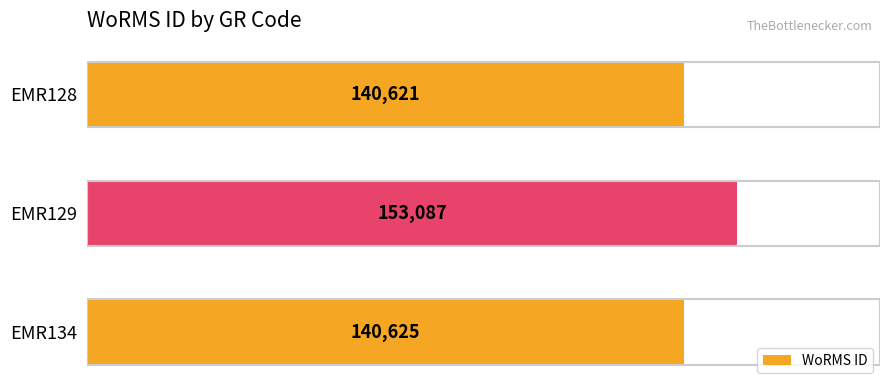

At which label is the value closest to 146854?

EMR134